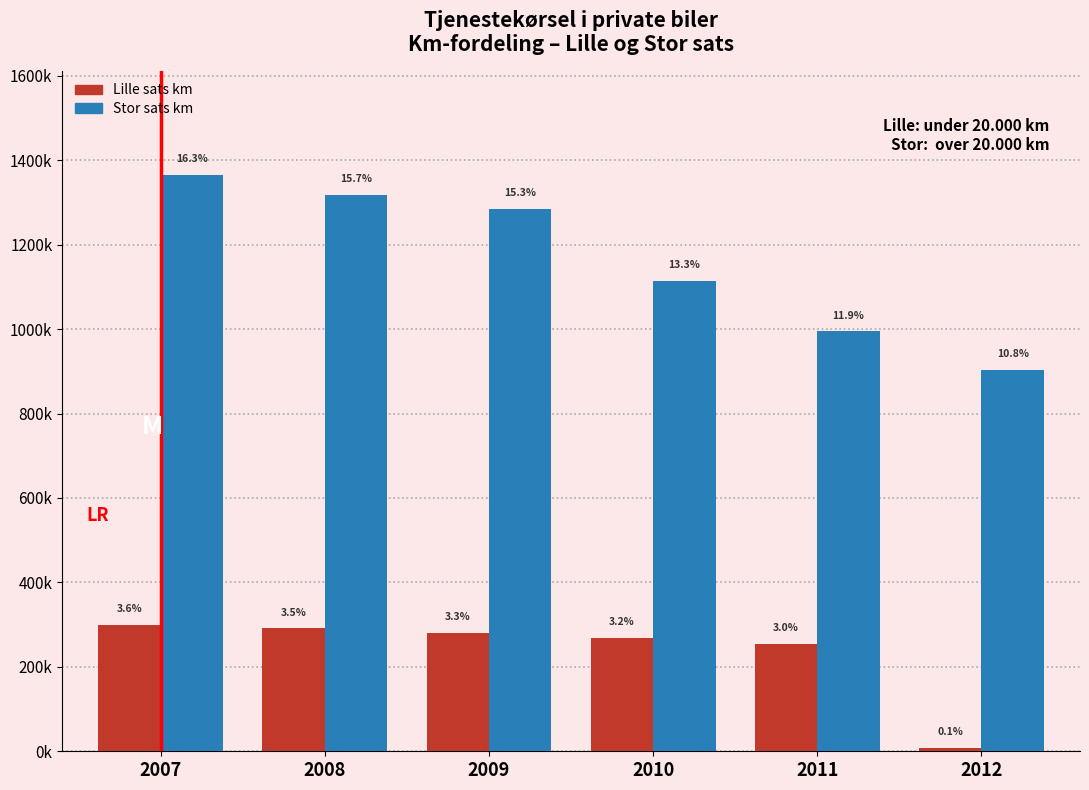

What are all the series names shown in the legend?

Lille sats km, Stor sats km